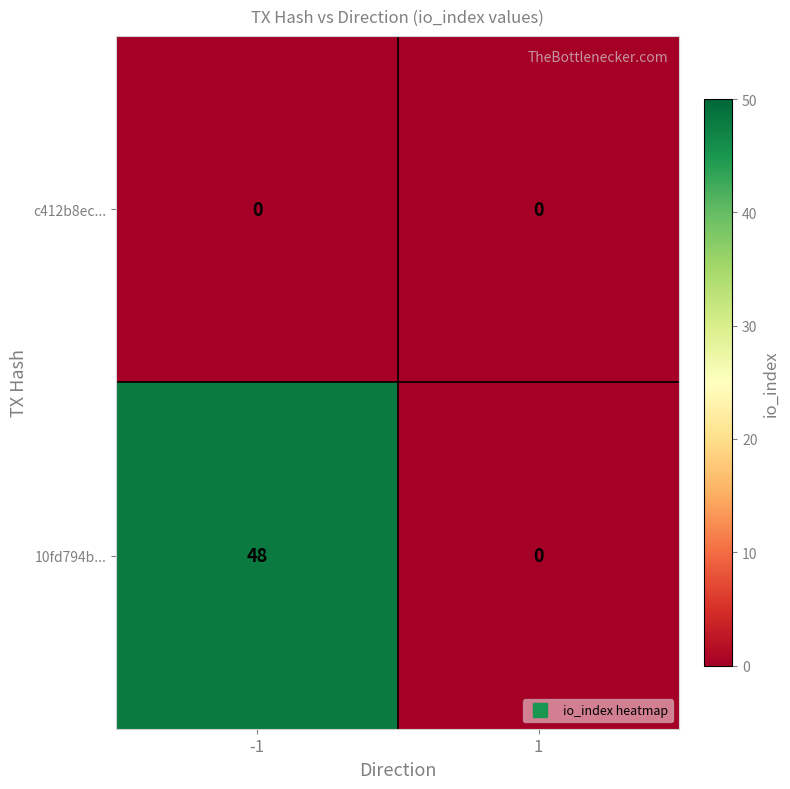

What is the sum of all 10fd794b... values?

48